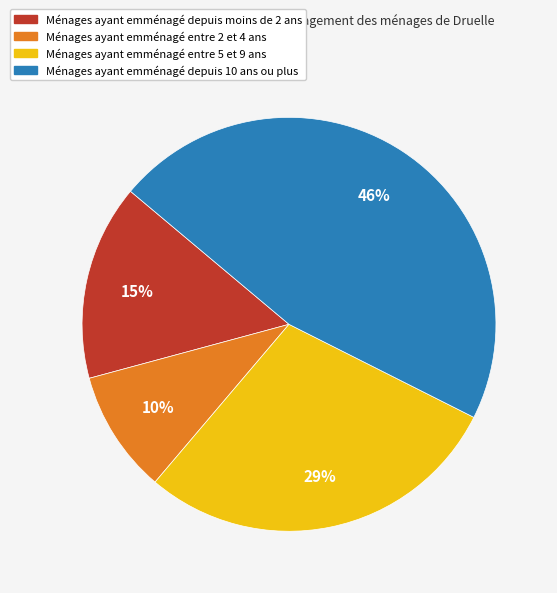

Is there any slice that represents more than half of the pie?

No